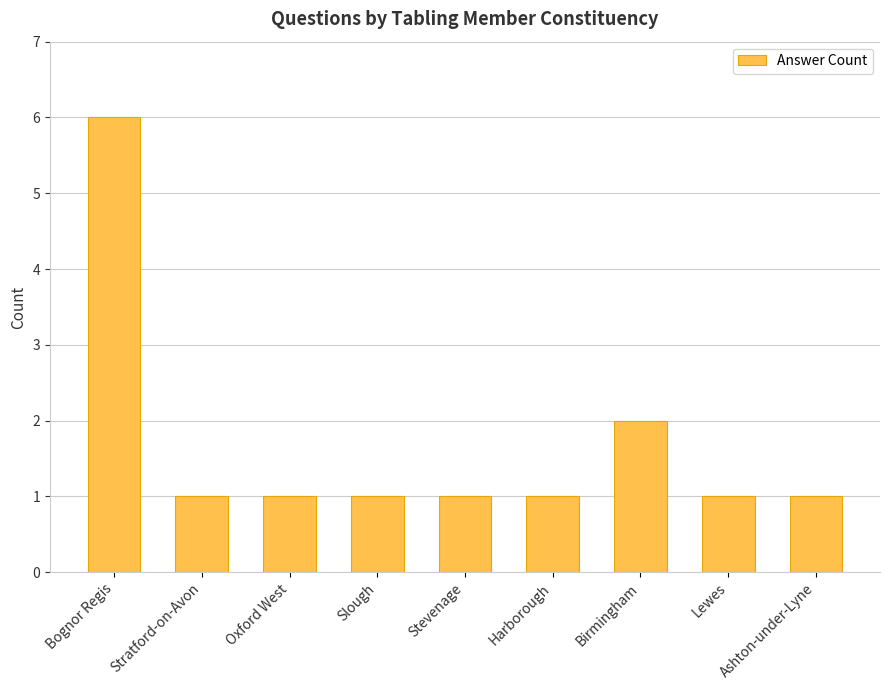

True or false: the data shows 6 at Bognor Regis.

True